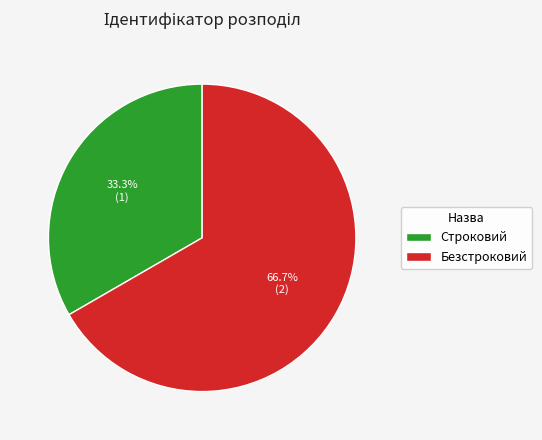

What is the smallest slice in the pie chart?

Строковий